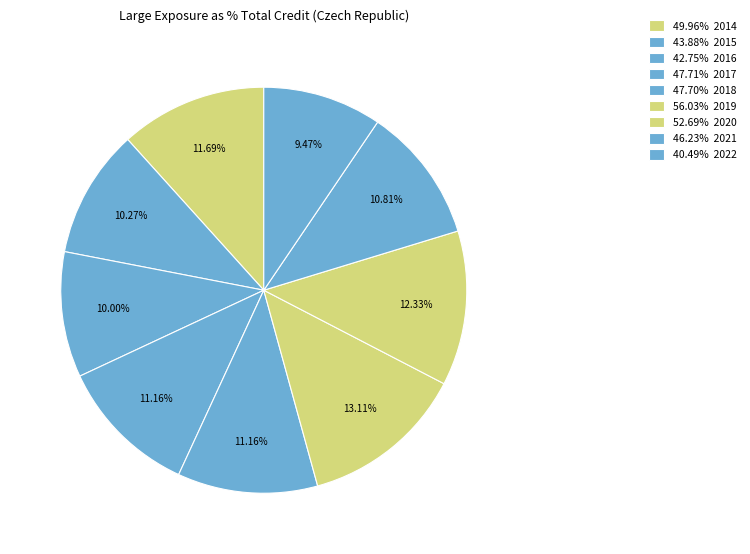

Count the number of slices in the pie.

9